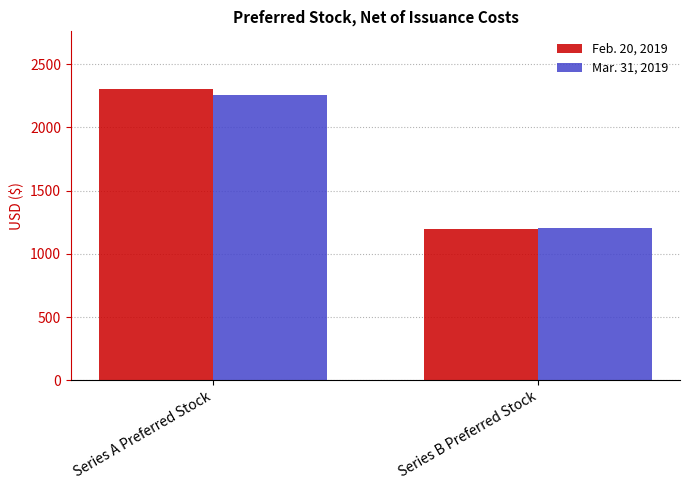

What is the sum of all Mar. 31, 2019 values?

3457